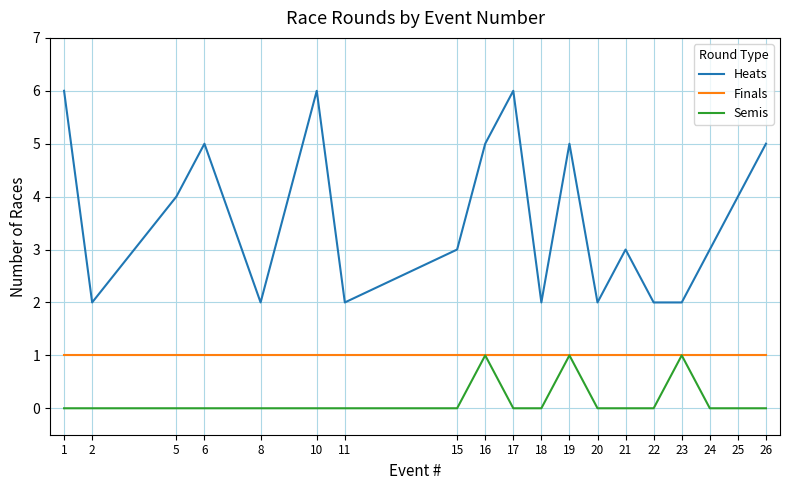

Rank the series by their average value, from lowest to highest.

Semis, Finals, Heats